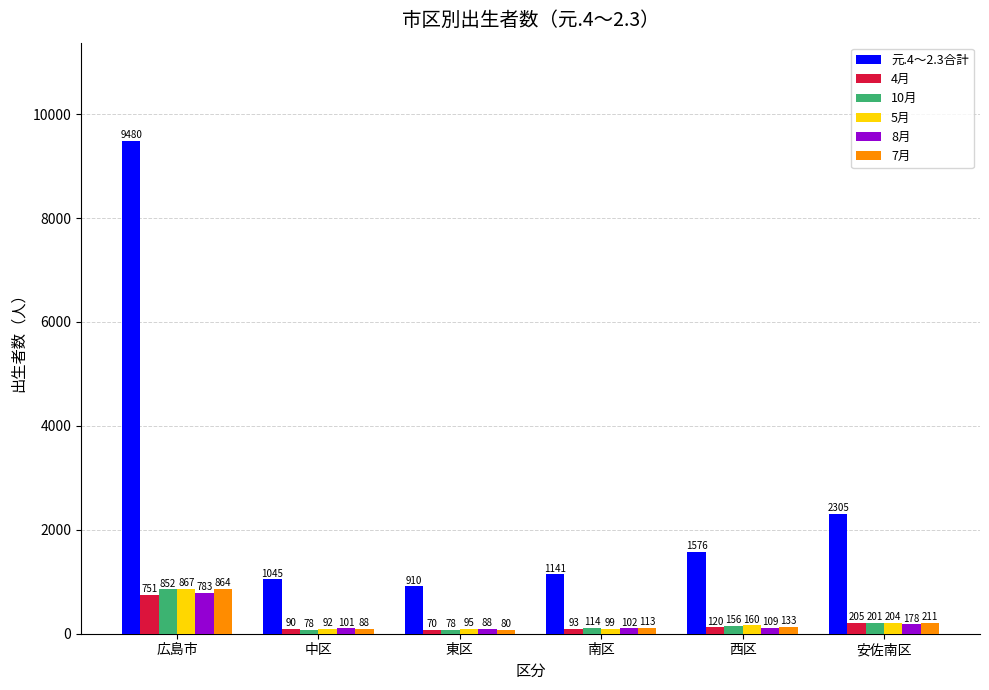

Does the chart contain any negative values?

No